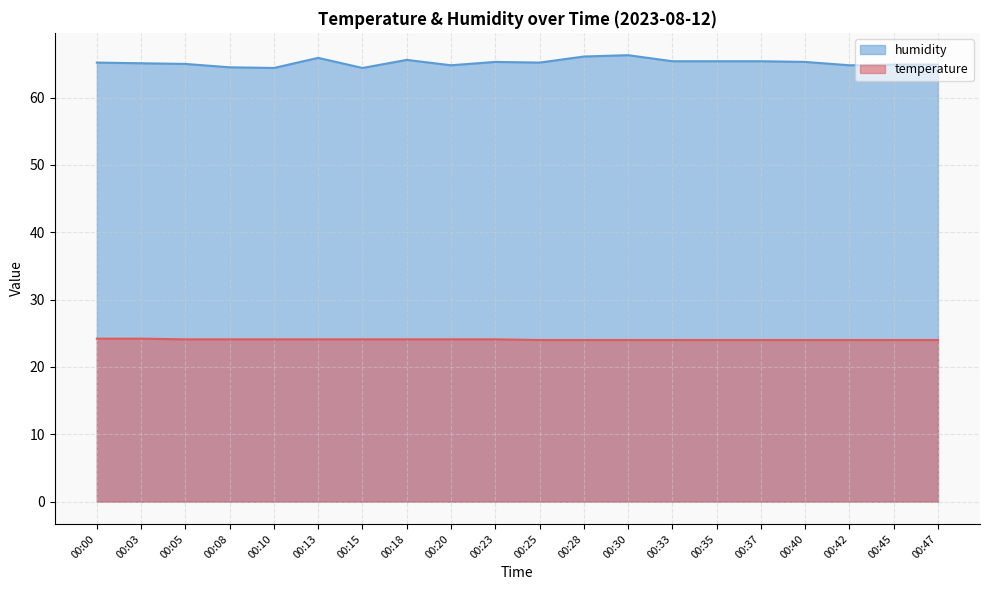

Reading left to right, extract all data points from this chart.

temperature: 24.2	24.2	24.1	24.1	24.1	24.1	24.1	24.1	24.1	24.1	24.0	24.0	24.0	24.0	24.0	24.0	24.0	24.0	24.0	24.0
humidity: 65.2	65.1	65.0	64.5	64.4	65.9	64.4	65.6	64.8	65.3	65.2	66.1	66.3	65.4	65.4	65.4	65.3	64.8	64.9	64.9